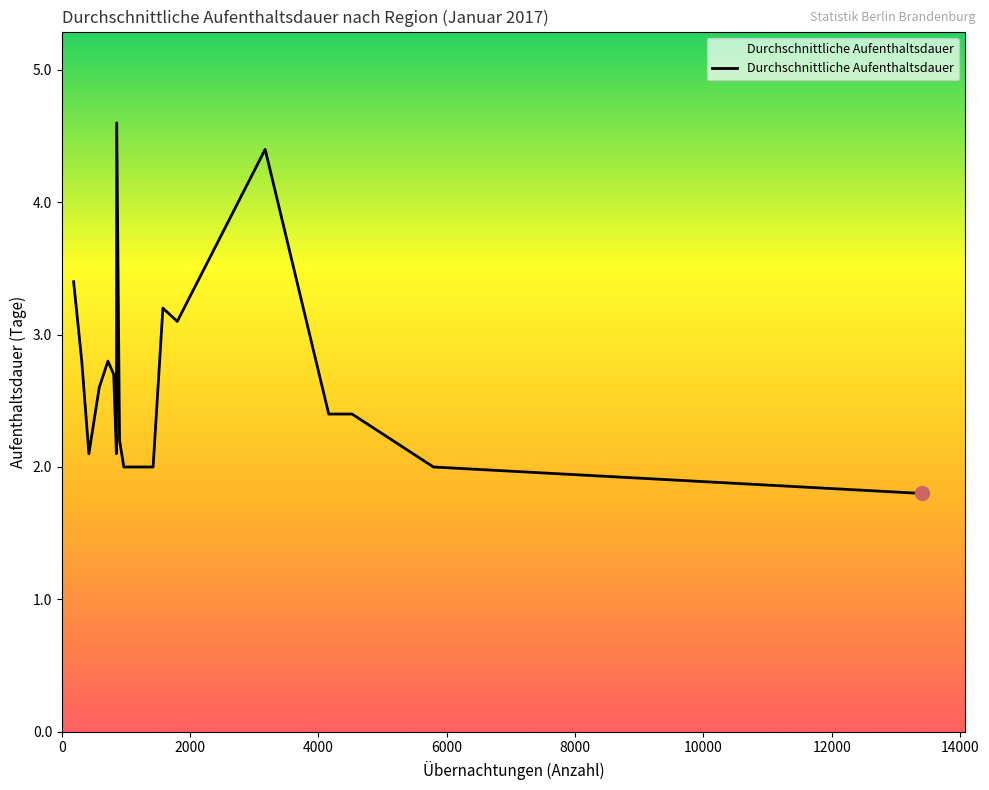

What is the maximum value shown in the chart?

4.6